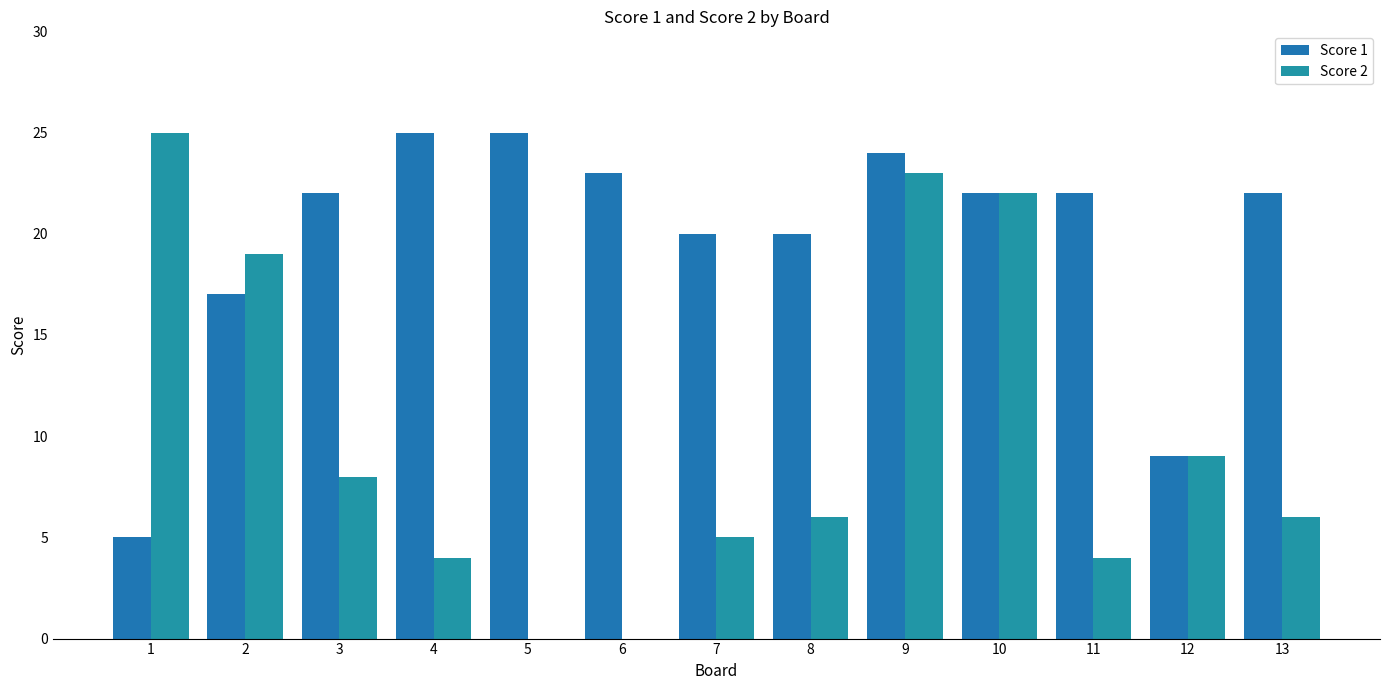

Reading left to right, what are all the values shown in this chart?

Score 1: 5	17	22	25	25	23	20	20	24	22	22	9	22
Score 2: 25	19	8	4	0	0	5	6	23	22	4	9	6